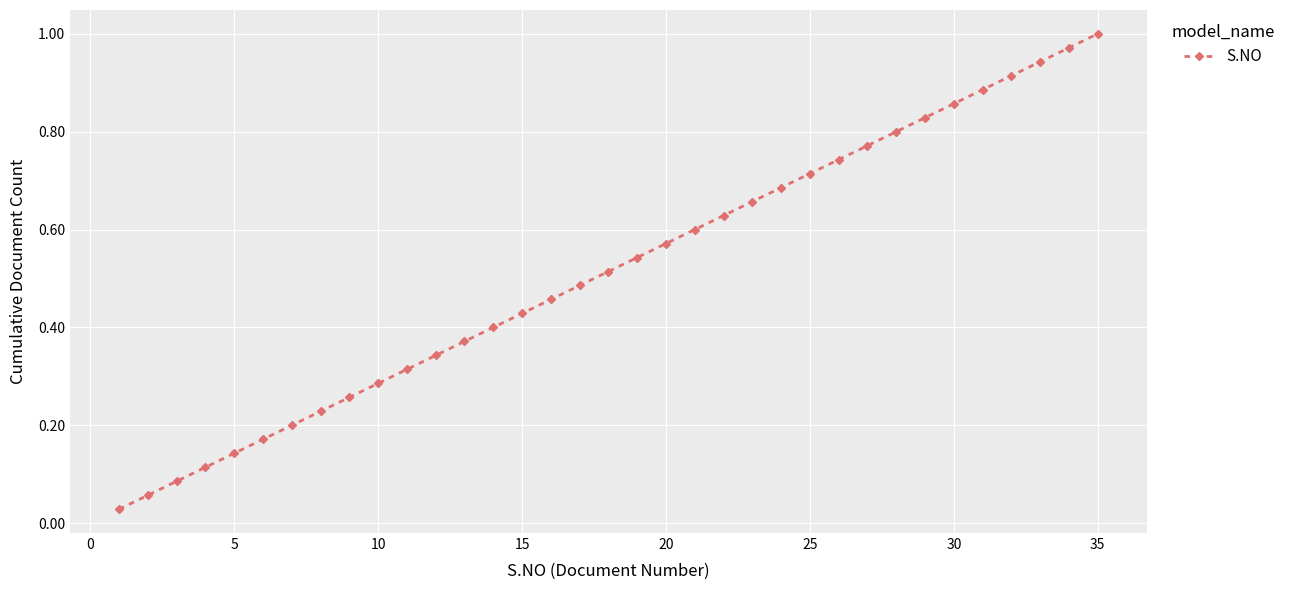

Is this an area chart (filled region under the line)?

No